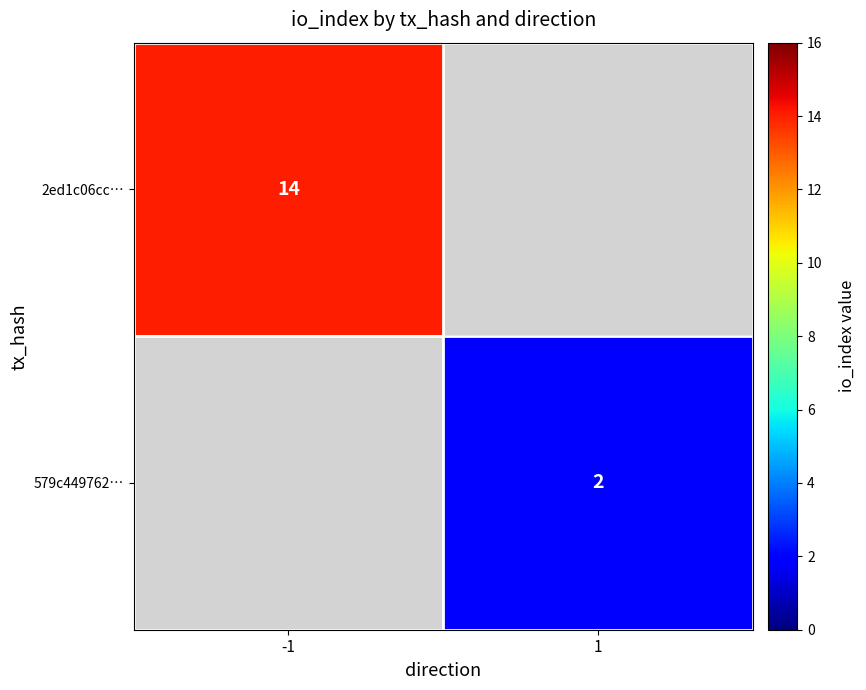

The value of 2ed1c06cc… at -1 is 6. True or false?

False